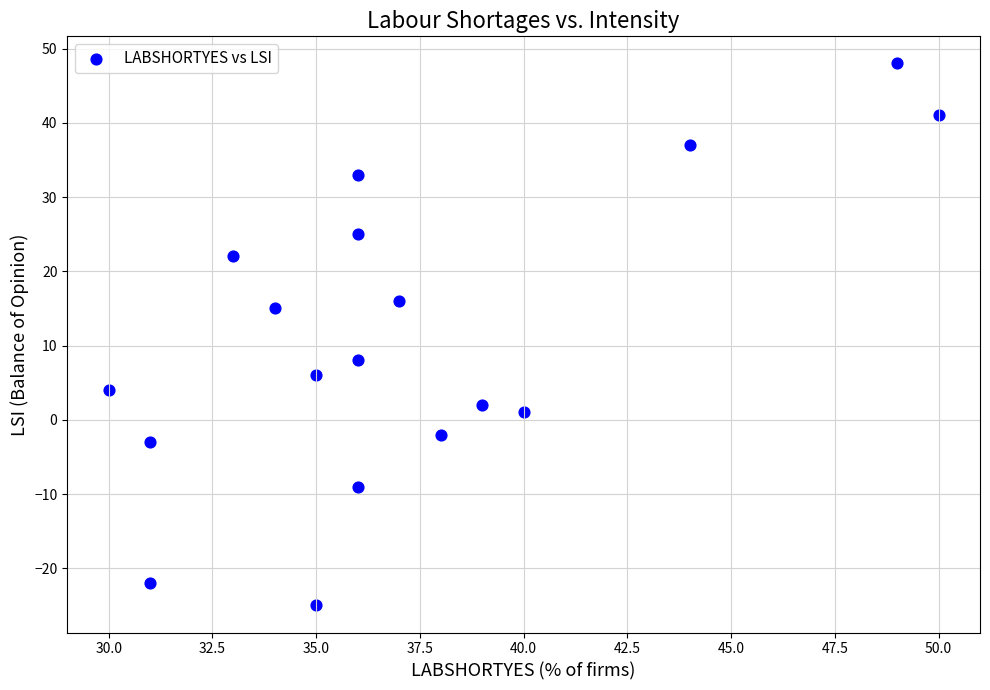

What Y value in the scatter plot is closest to 11?

8